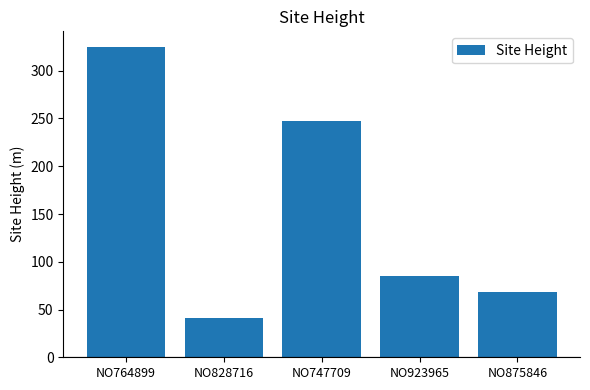

Which has a higher value, NO923965 or NO747709?

NO747709